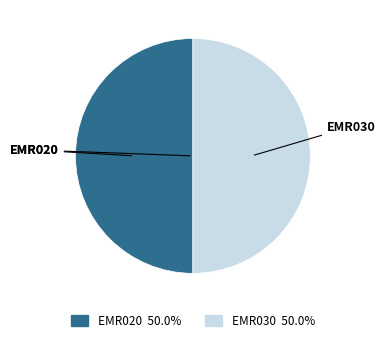

What is the ratio of the value at EMR030 to the value at EMR020?

1.0